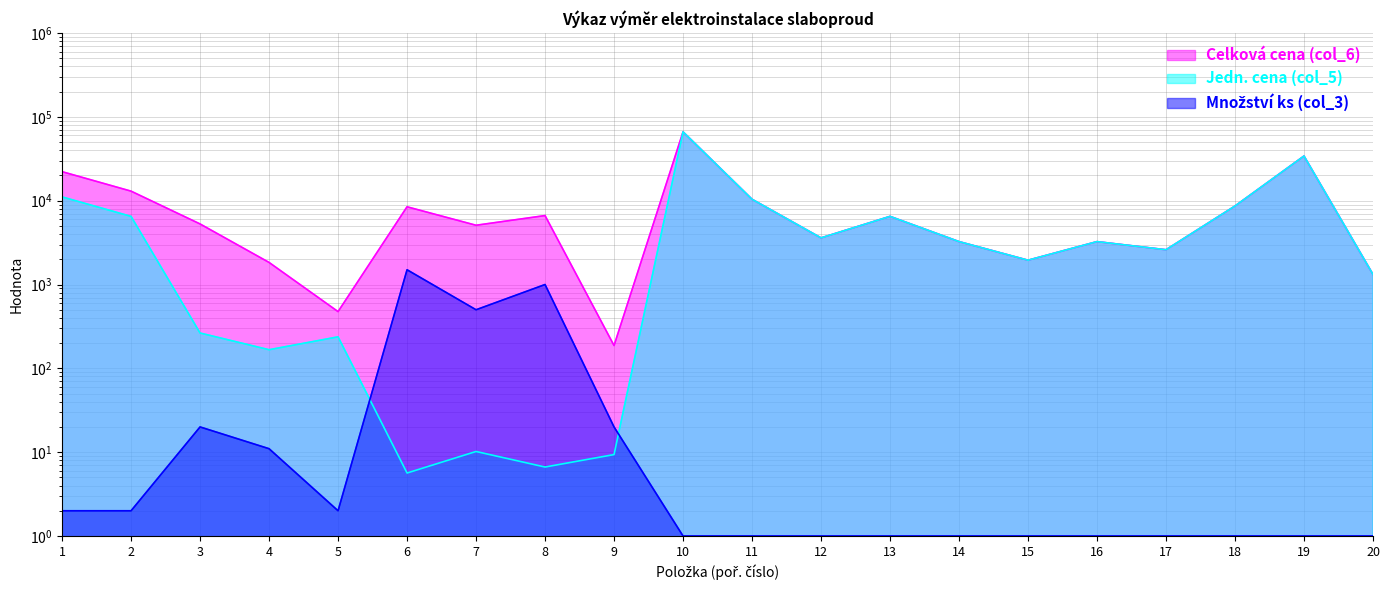

At which label does Jedn. cena (col_5) reach its peak?

10